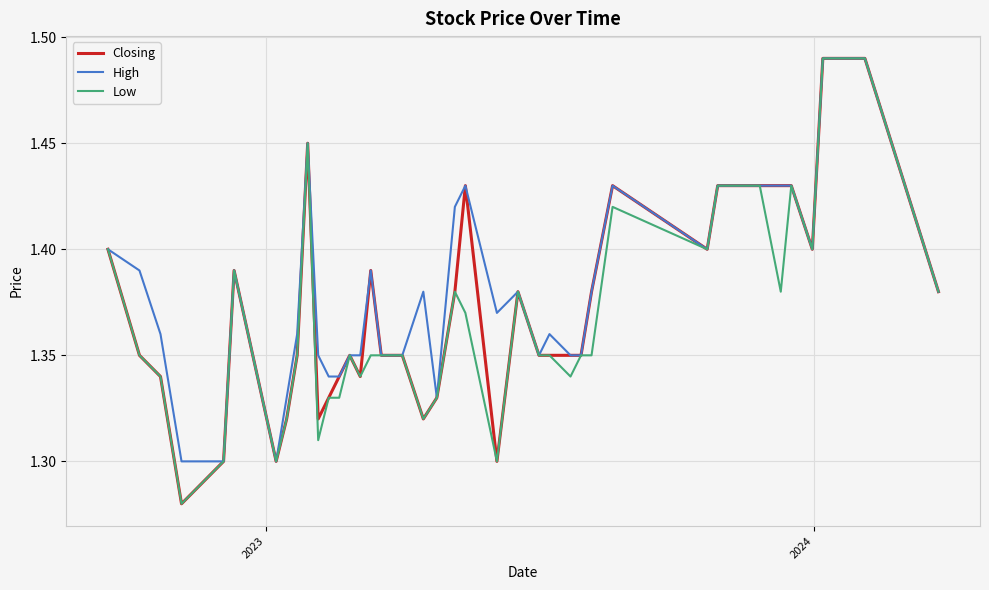

How many lines are shown in the chart?

3